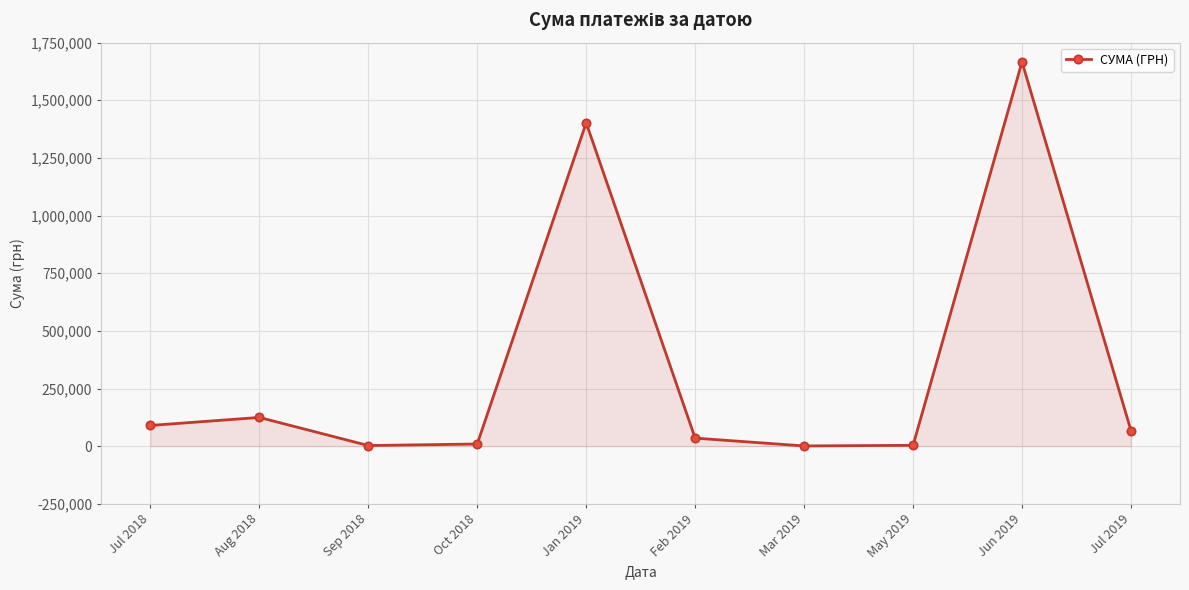

What is the minimum value shown in the chart?

1168.8